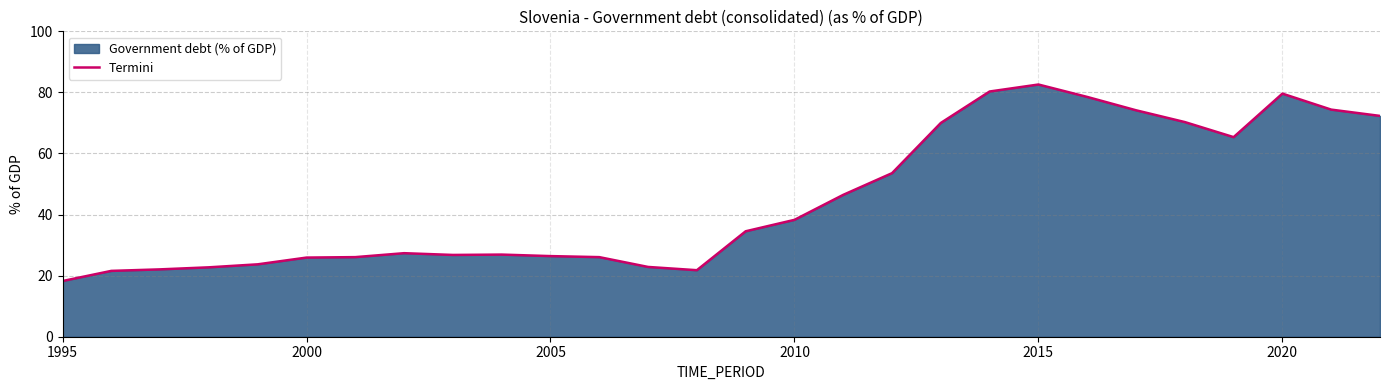

Which label corresponds to the smallest value in the chart?

1995